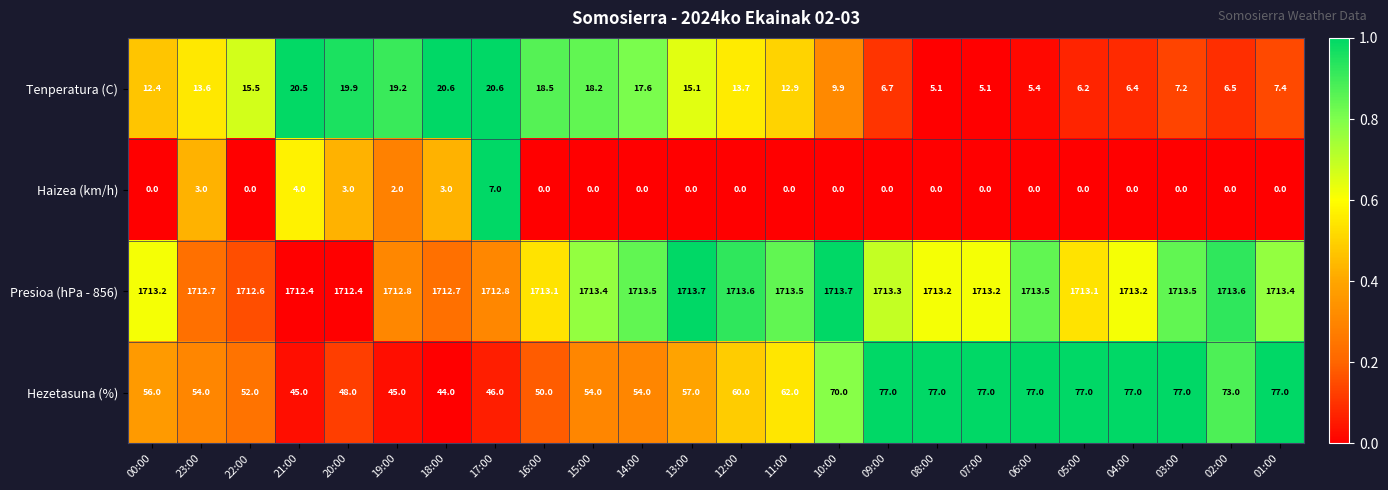

List the series in order of their peak value, lowest first.

Haizea (km/h), Tenperatura (C), Hezetasuna (%), Presioa (hPa - 856)